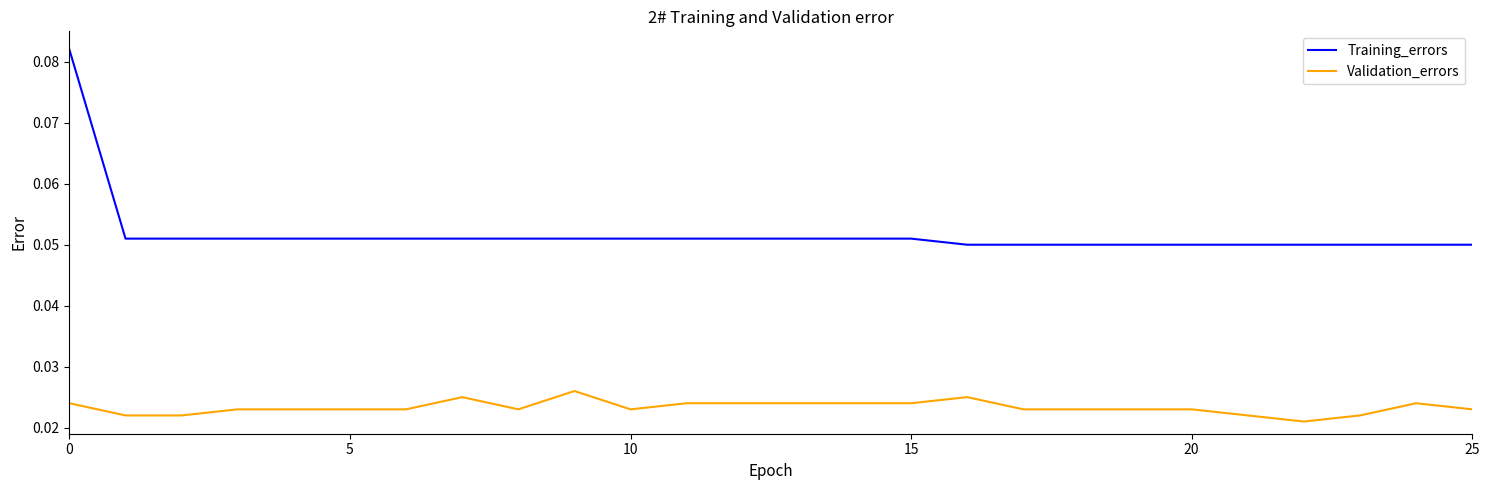

True or false: Training_errors and Validation_errors intersect in this chart.

False